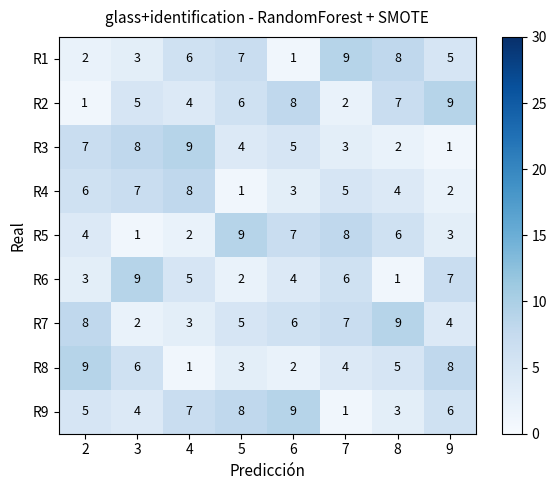

At which label is R1 closest to 5?

9